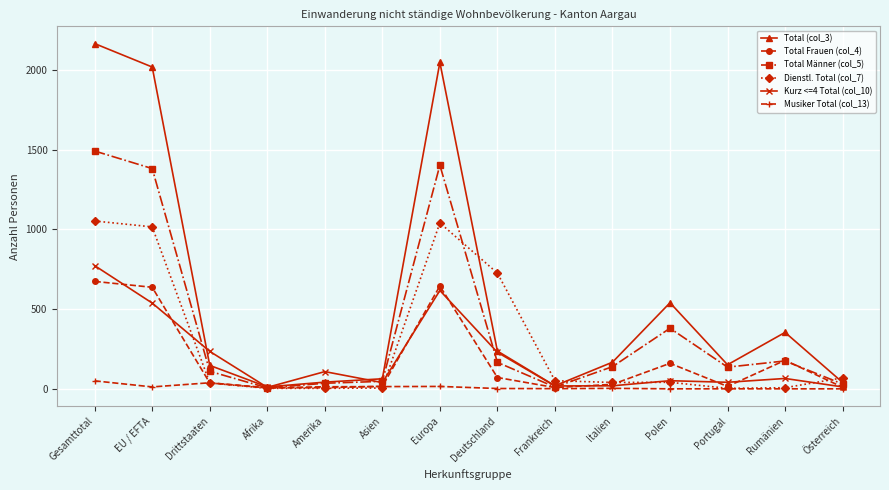

At which label is Total (col_3) closest to 1089?

Polen